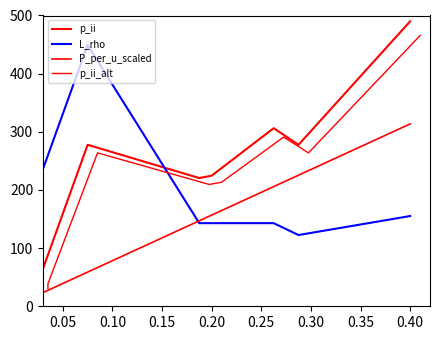

How many lines are shown in the chart?

4